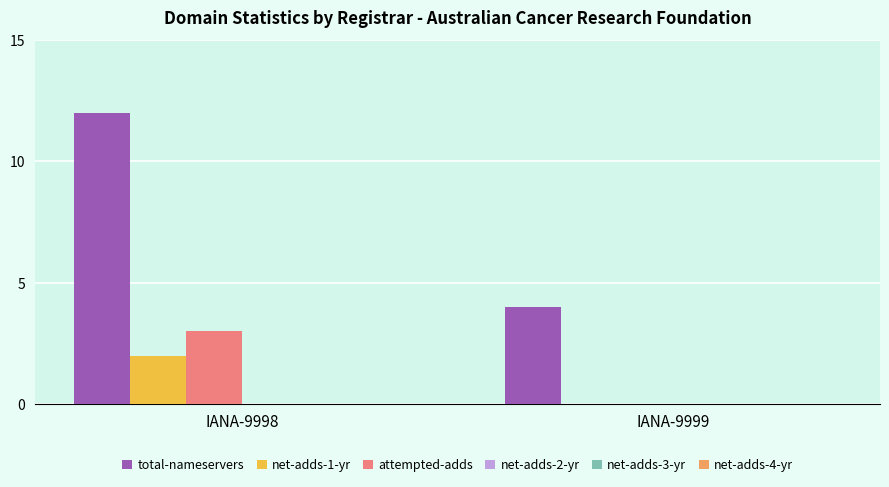

Count the number of categories in the chart.

2